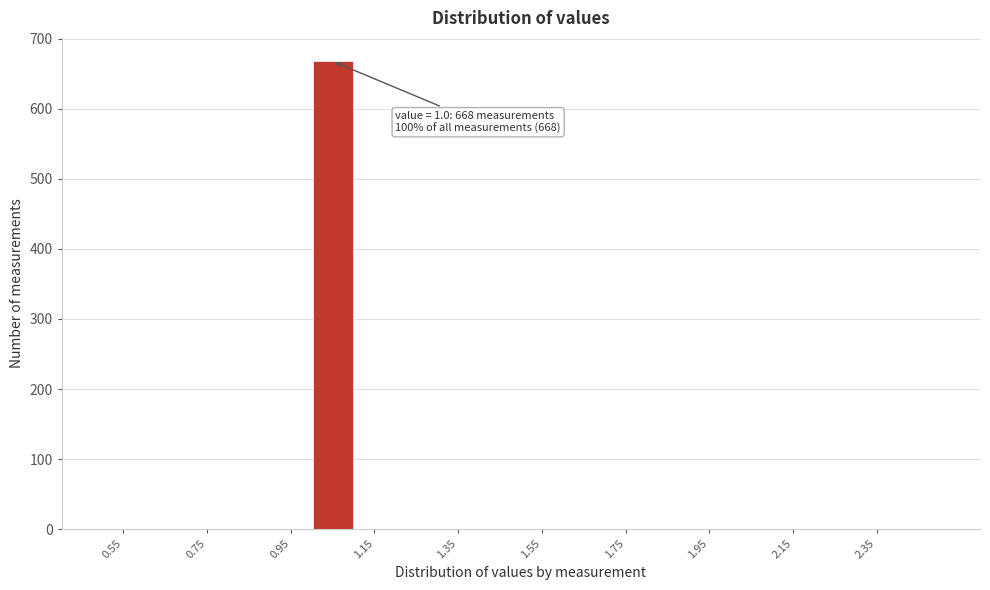

Which range on the x-axis has the tallest bar?

1.0 to 1.1